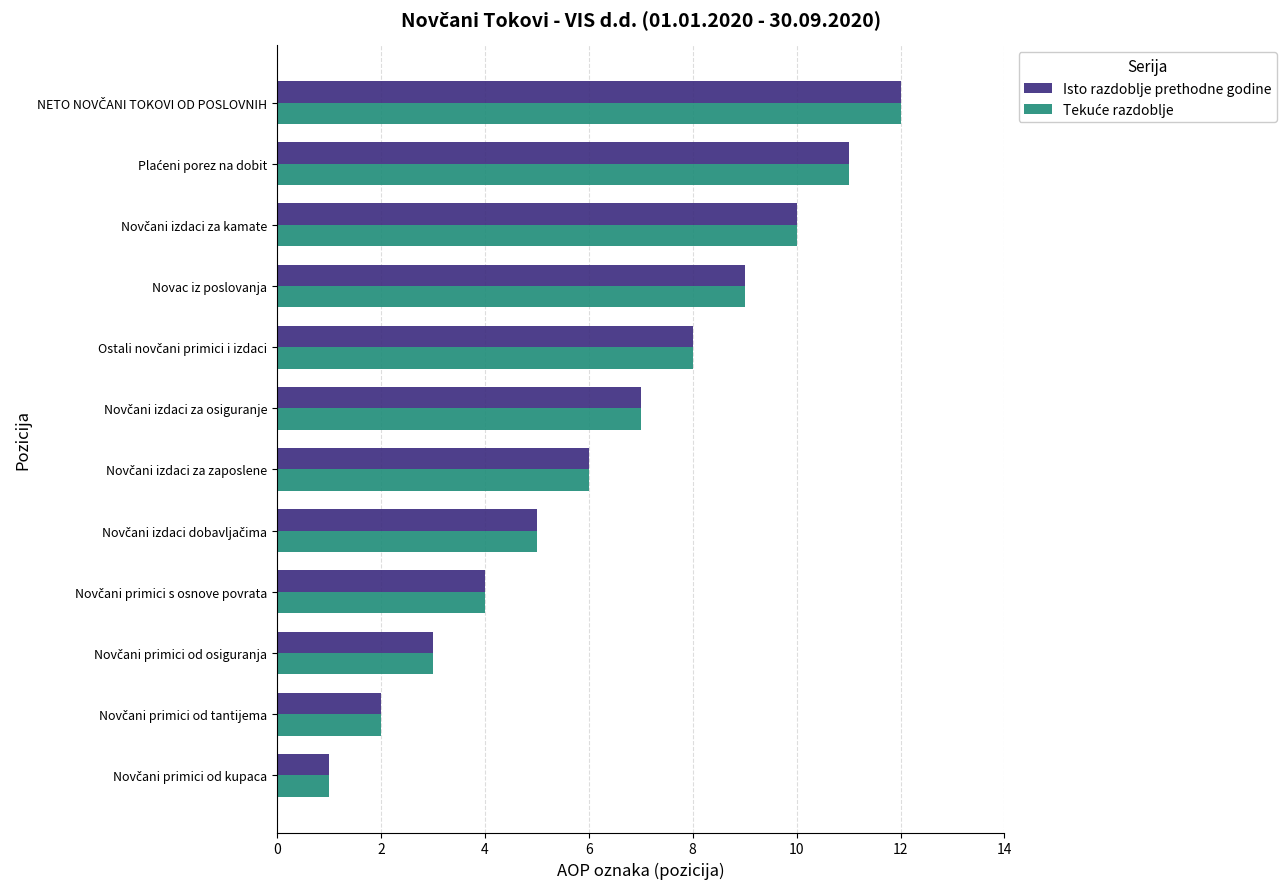

The Isto razdoblje prethodne godine series shows 6 at Novac iz poslovanja. True or false?

False